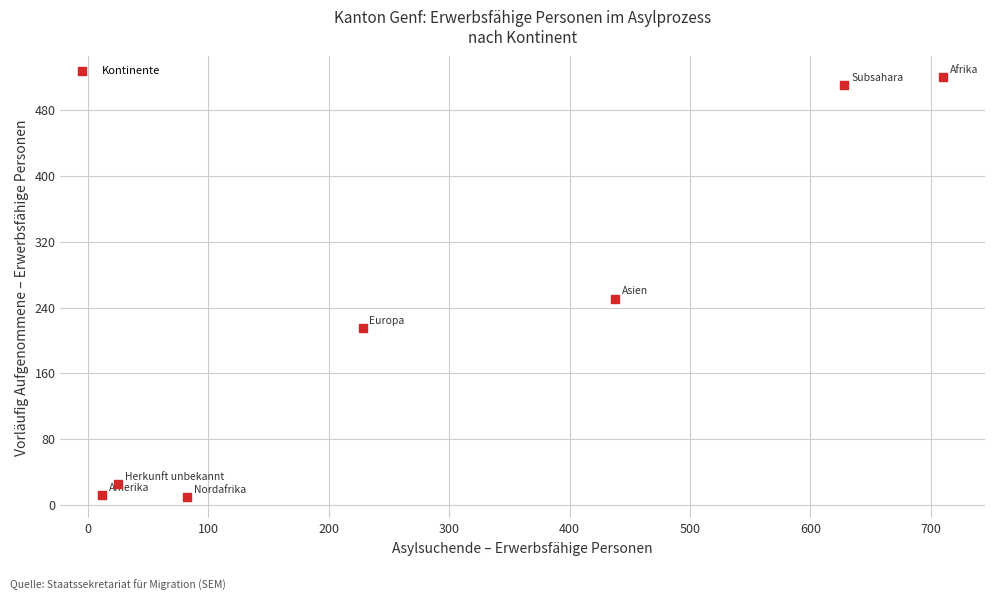

What Y value in the scatter plot is closest to 264?

251